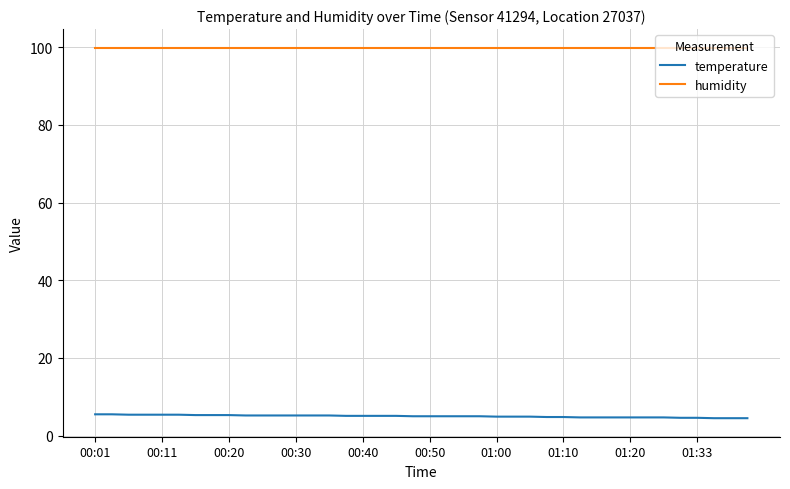

What is the average value of the humidity series?

99.9